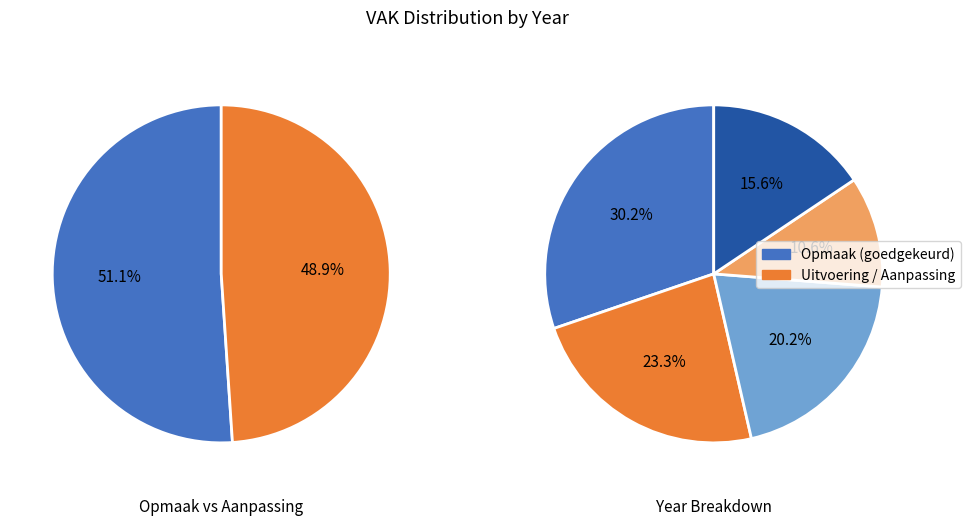

Does any single category account for the majority?

Yes